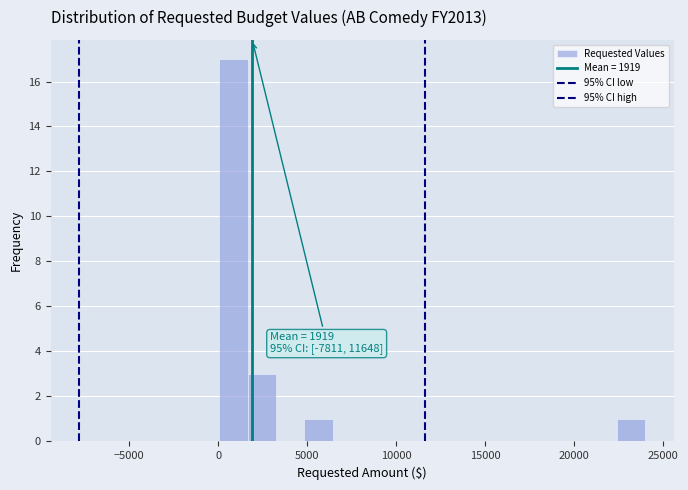

Read against the x-axis, roughly where is the centre of the tallest bar?

1000